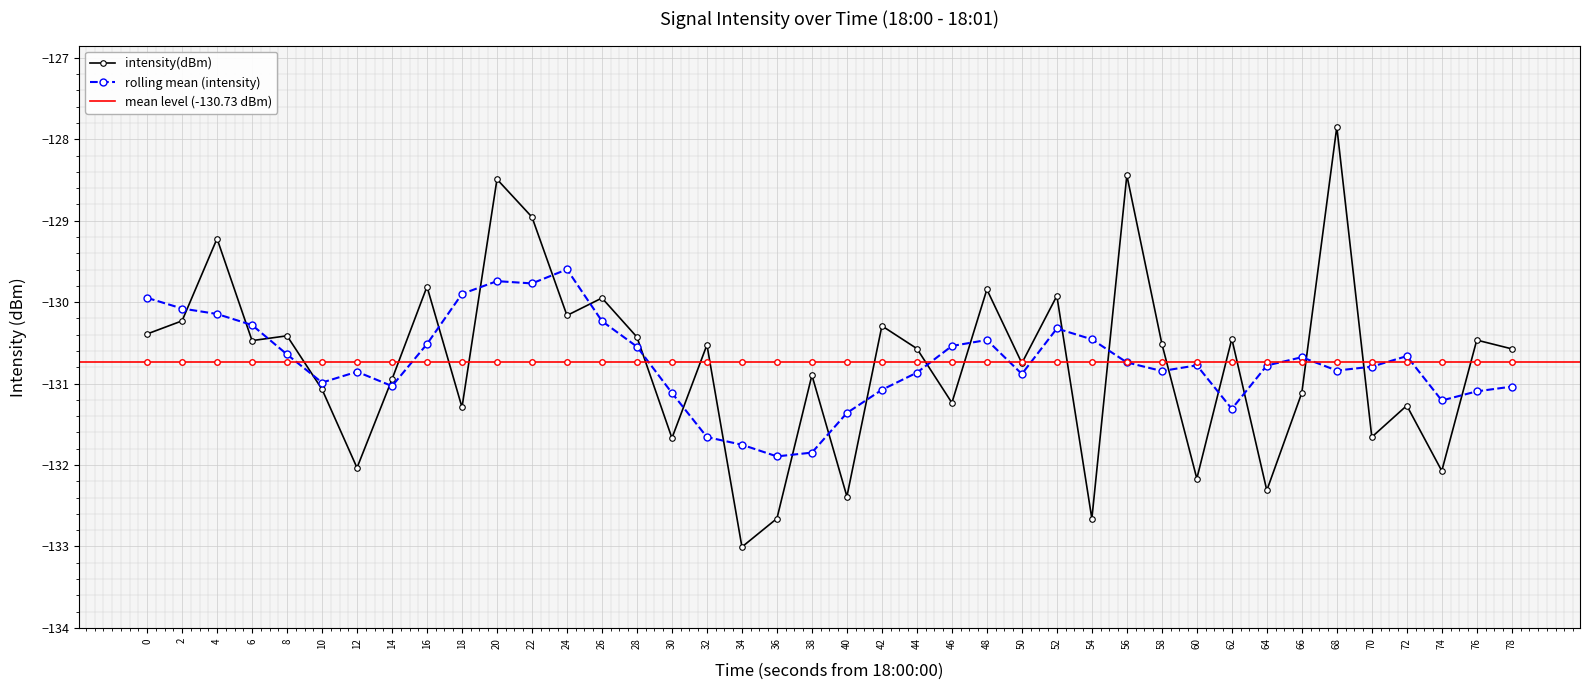

Rank the categories by value from highest to lowest.

68, 56, 20, 22, 4, 16, 48, 52, 26, 24, 2, 42, 0, 8, 28, 62, 76, 6, 58, 32, 44, 78, 50, 38, 14, 10, 66, 46, 72, 18, 70, 30, 12, 74, 60, 64, 40, 36, 54, 34